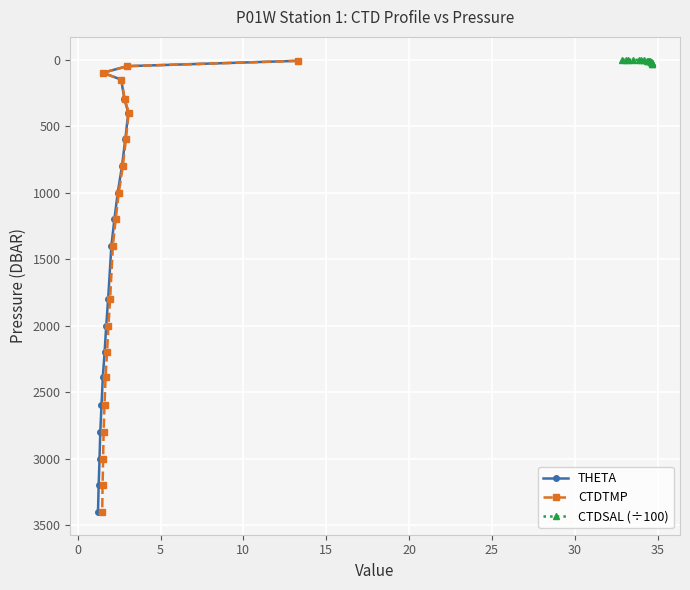

How many lines are shown in the chart?

3